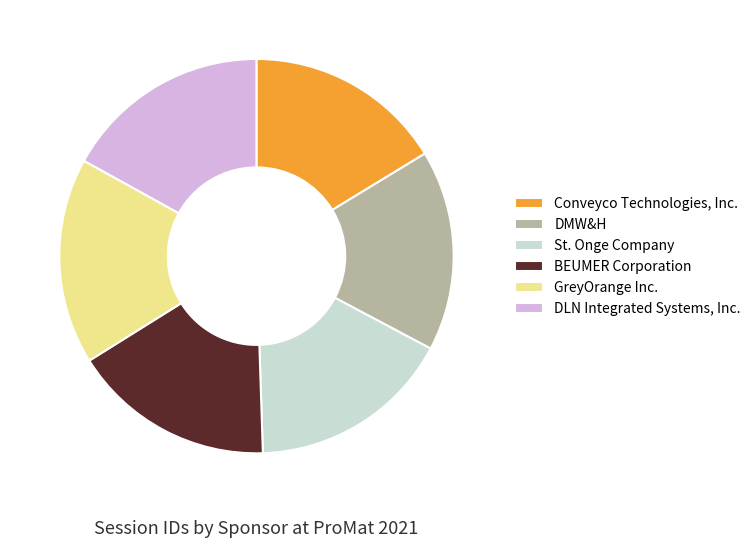

The DMW&H slice represents 16% of the pie. True or false?

True